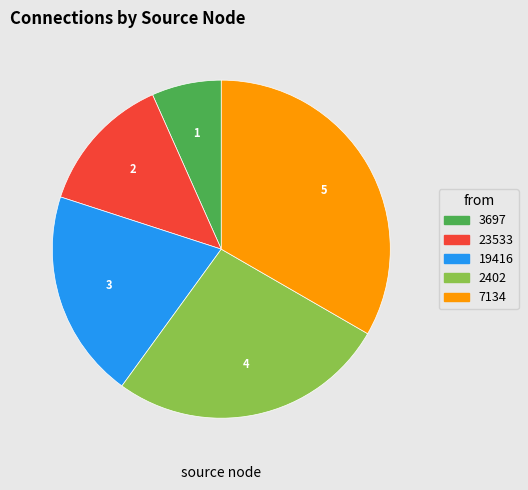

Does any single category account for the majority?

No